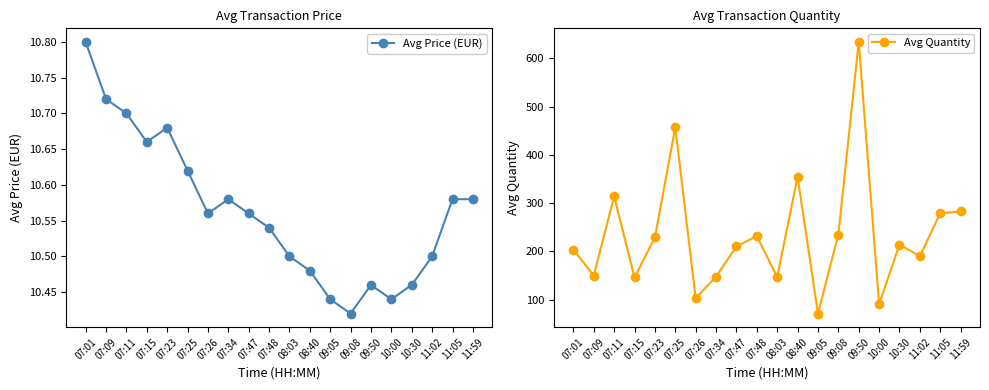

What position from the right is 10:30?

4